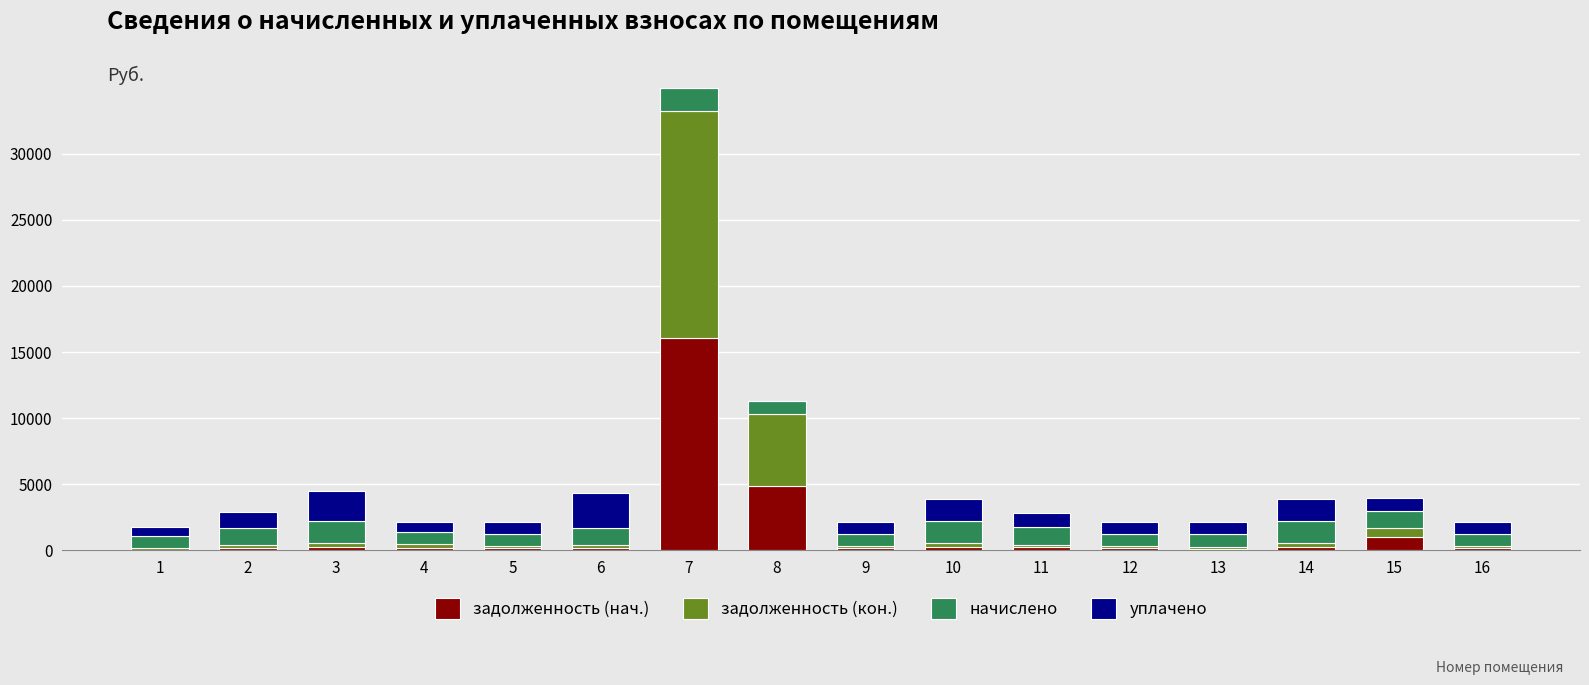

Where is задолженность (нач.) nearest to the value 8021?

8